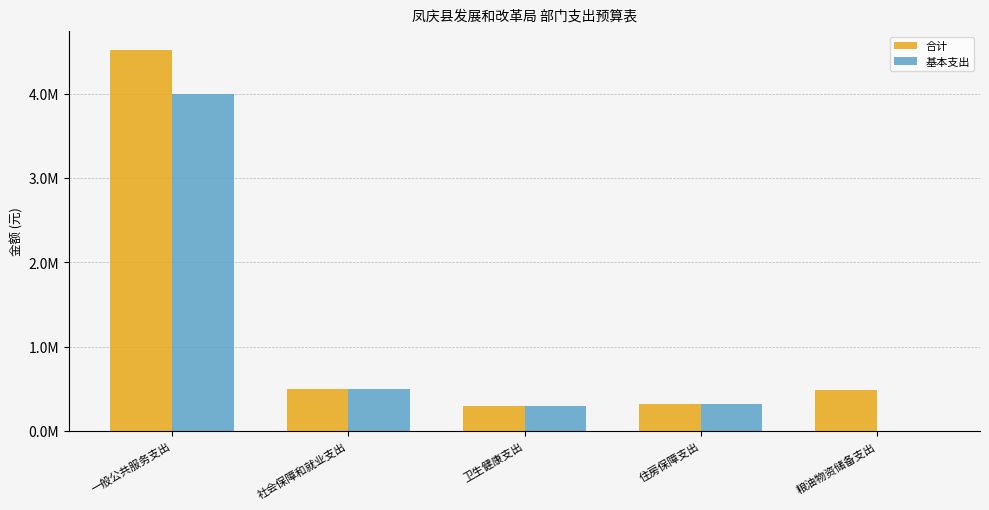

Is it true that 基本支出 equals 3996285.8 at 一般公共服务支出?

True